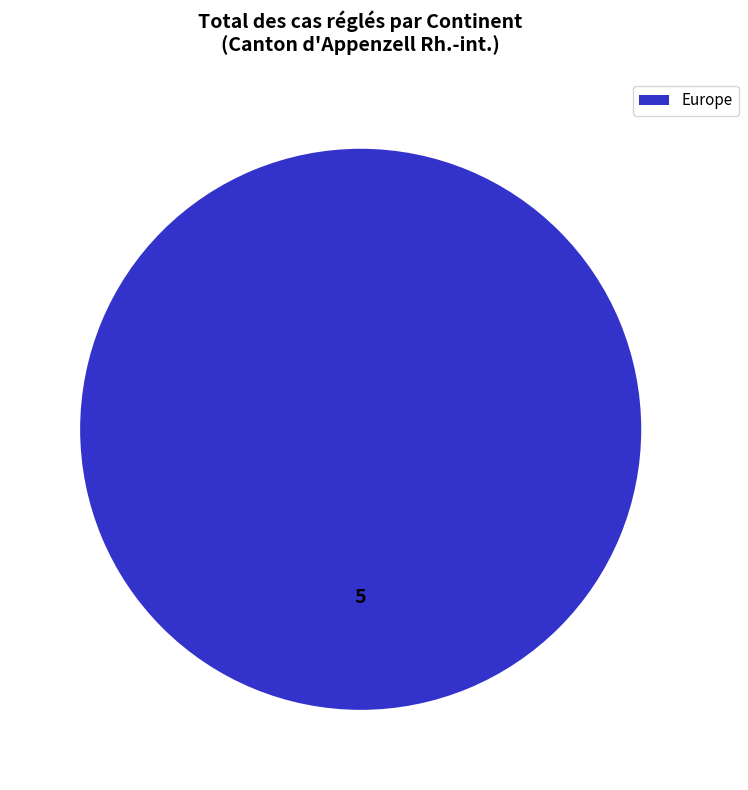

What is the majority slice?

Europe